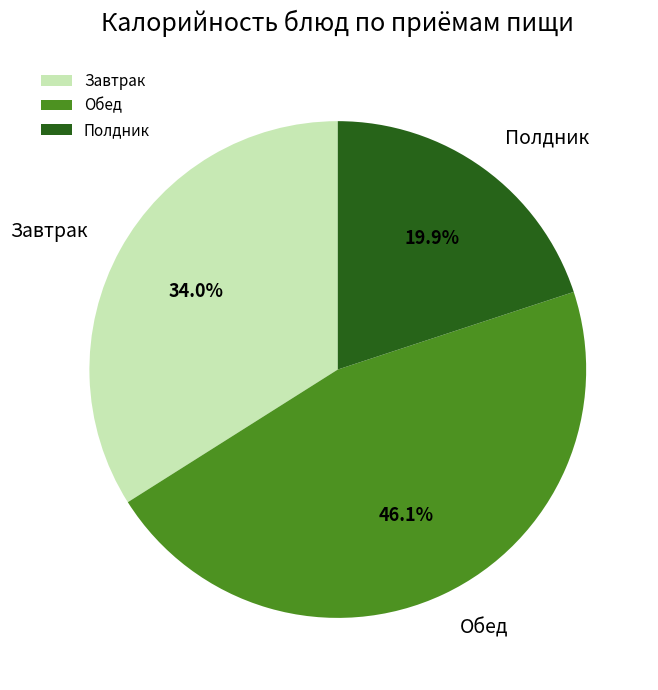

Is the sum of Полдник and Завтрак greater than half?

Yes